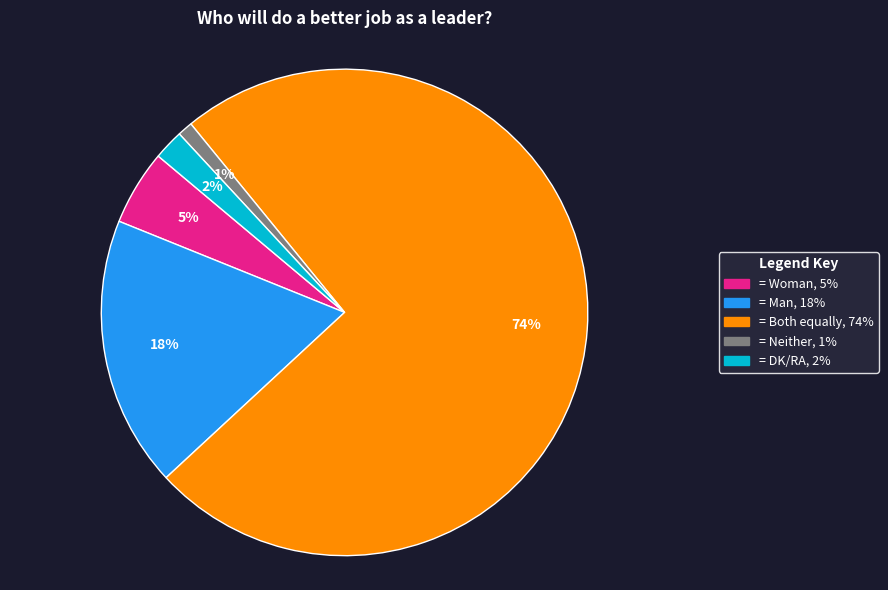

To the nearest percent, what is the average slice percentage?

20%